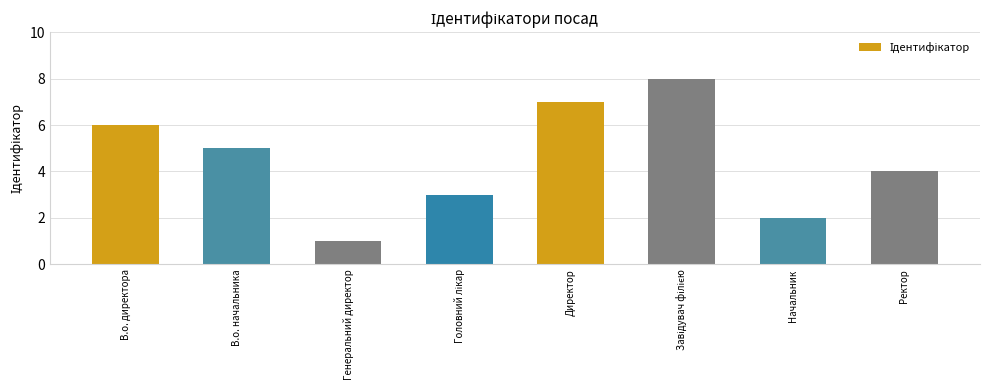

What is the label of the 7th bar from the left?

Начальник